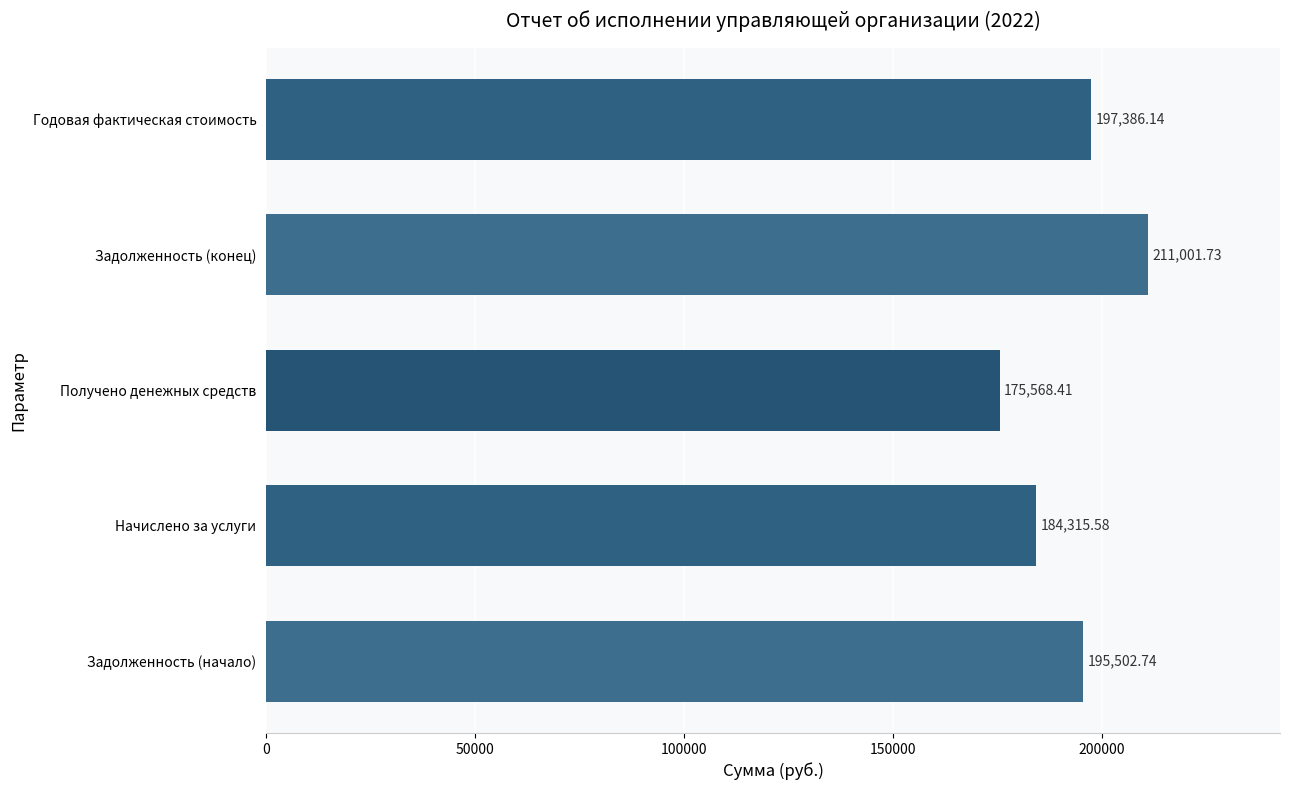

What is the difference between the maximum and minimum values?

35433.3